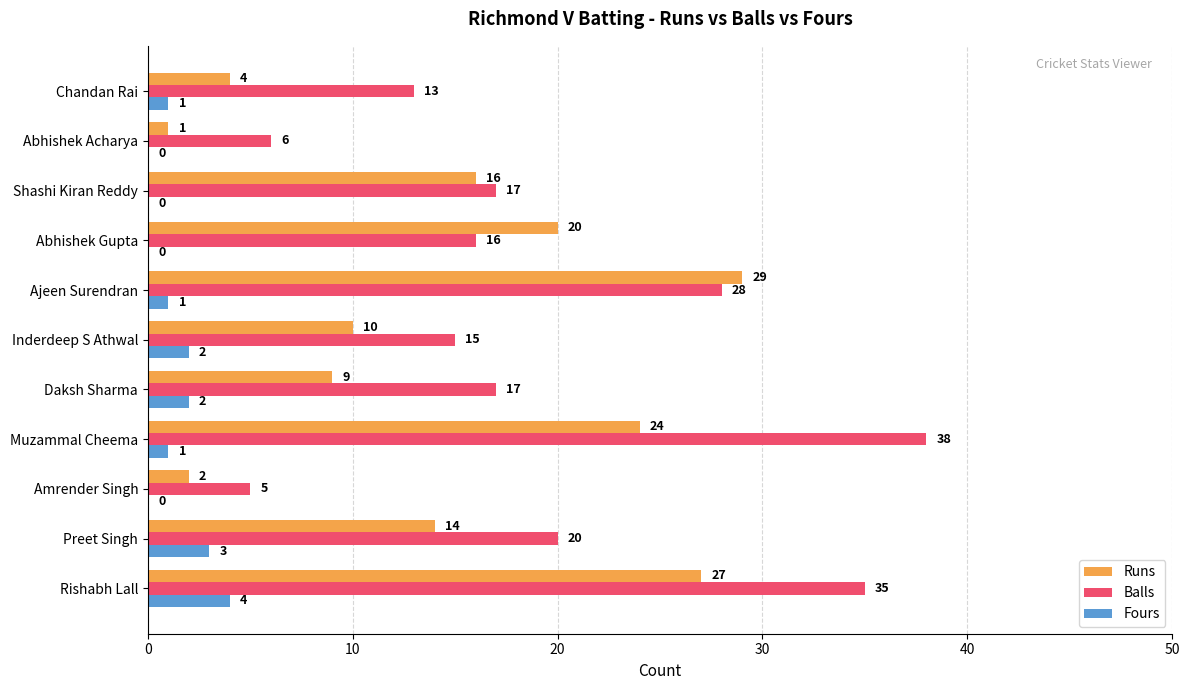

At which label is Runs closest to 15?

Preet Singh